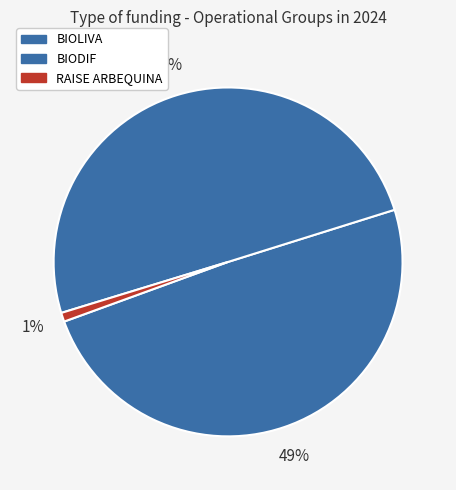

Which slice is the smallest?

RAISE ARBEQUINA